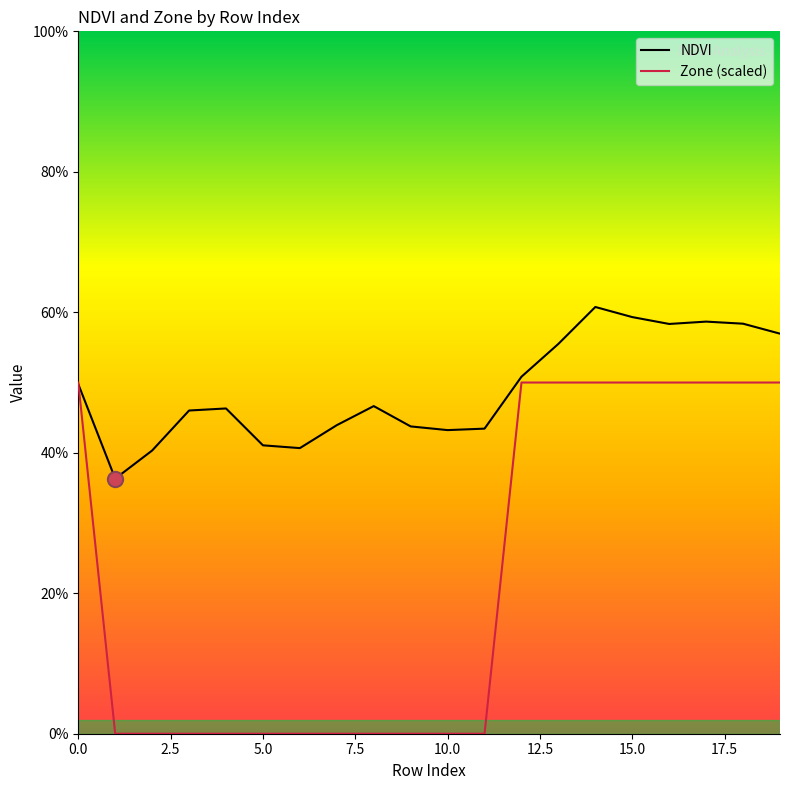

Is this an area chart (filled region under the line)?

No